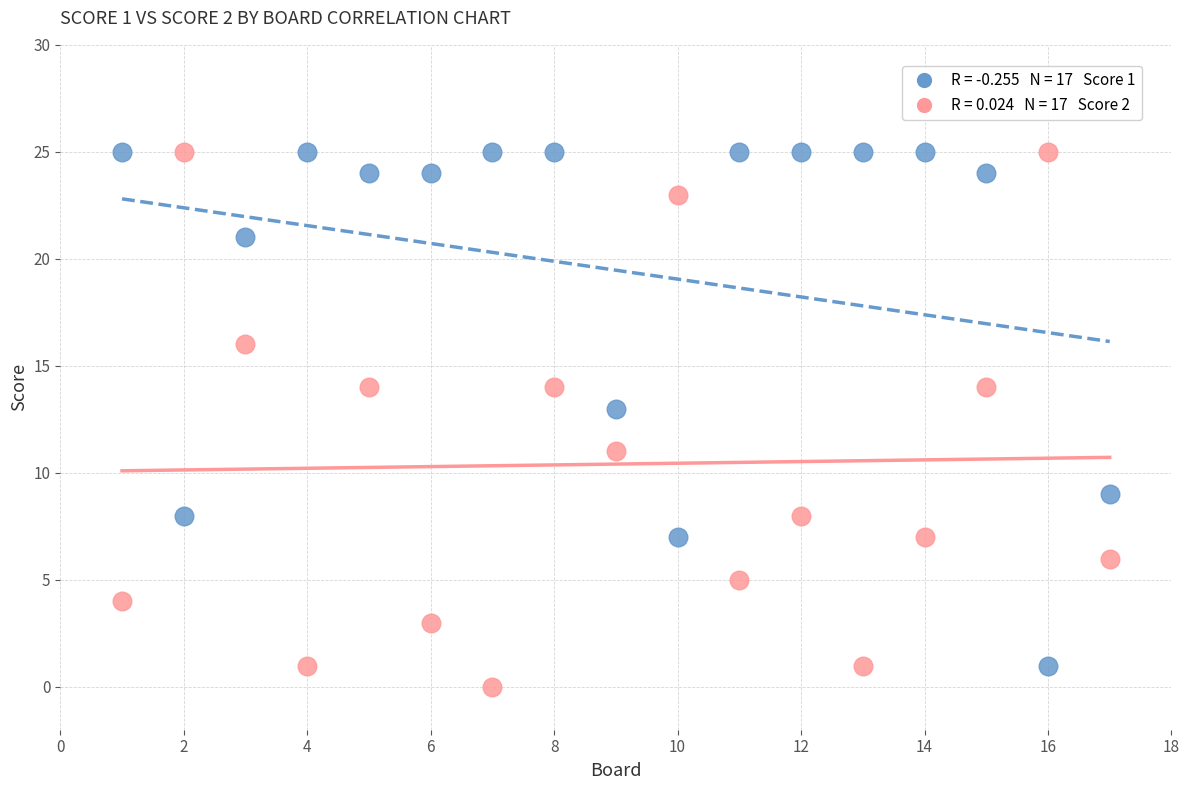

Across all data points, what is the range of X values (max minus min)?

16